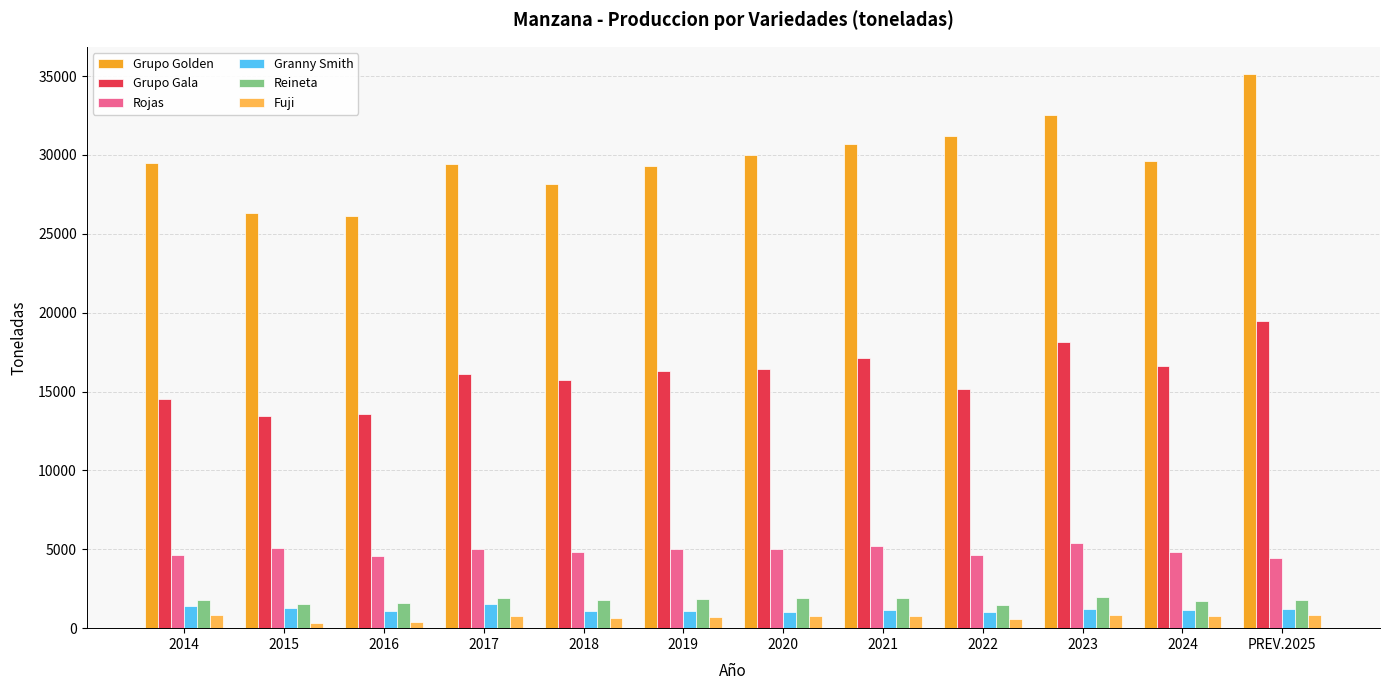

What is the minimum value for Grupo Golden?

26100